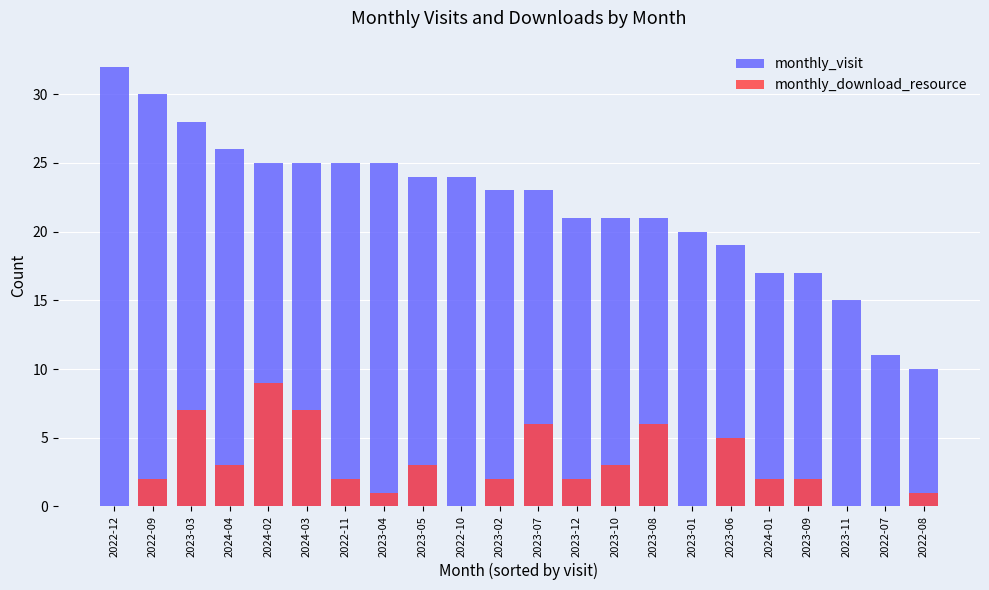

Reading right to left, extract all data points from this chart.

monthly_visit: 10	11	15	17	17	19	20	21	21	21	23	23	24	24	25	25	25	25	26	28	30	32
monthly_download_resource: 1	0	0	2	2	5	0	6	3	2	6	2	0	3	1	2	7	9	3	7	2	0